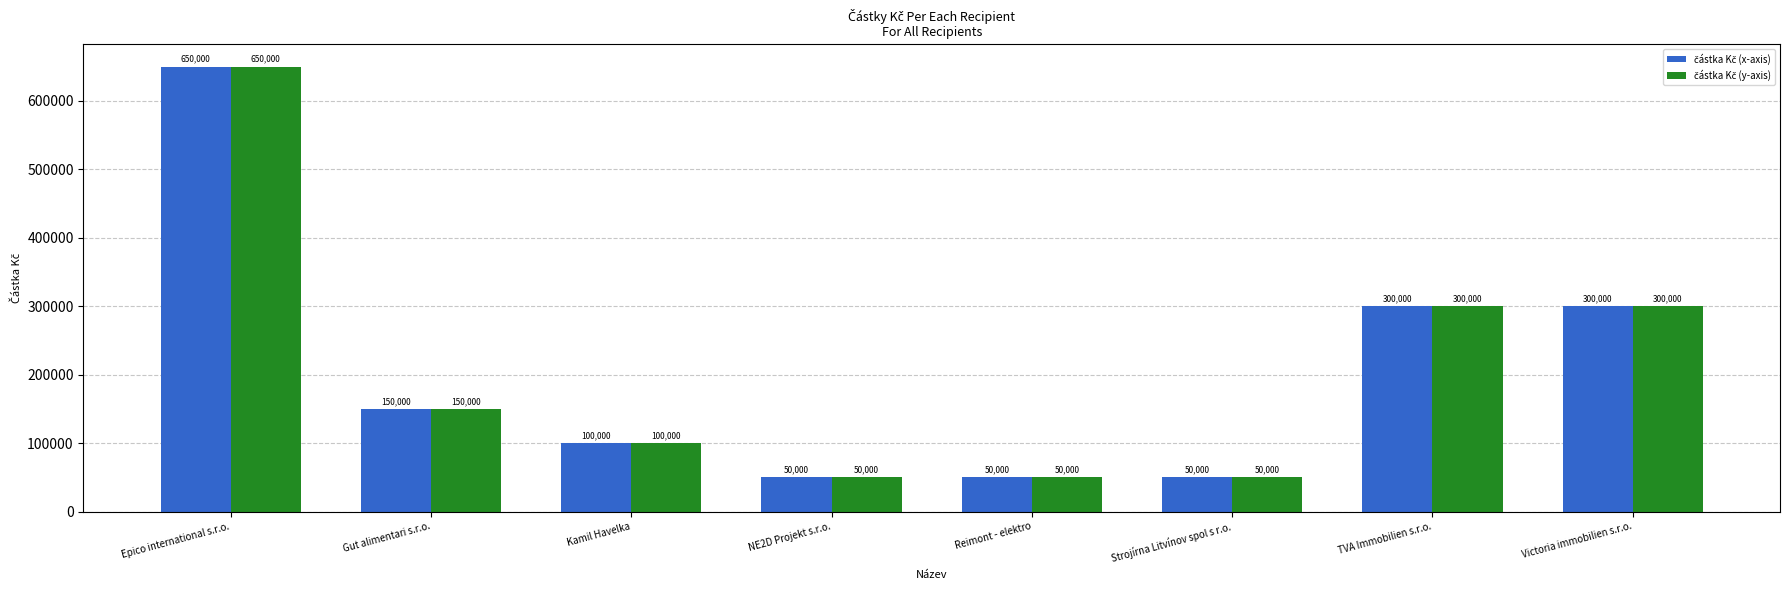

What is the greatest value displayed?

650000